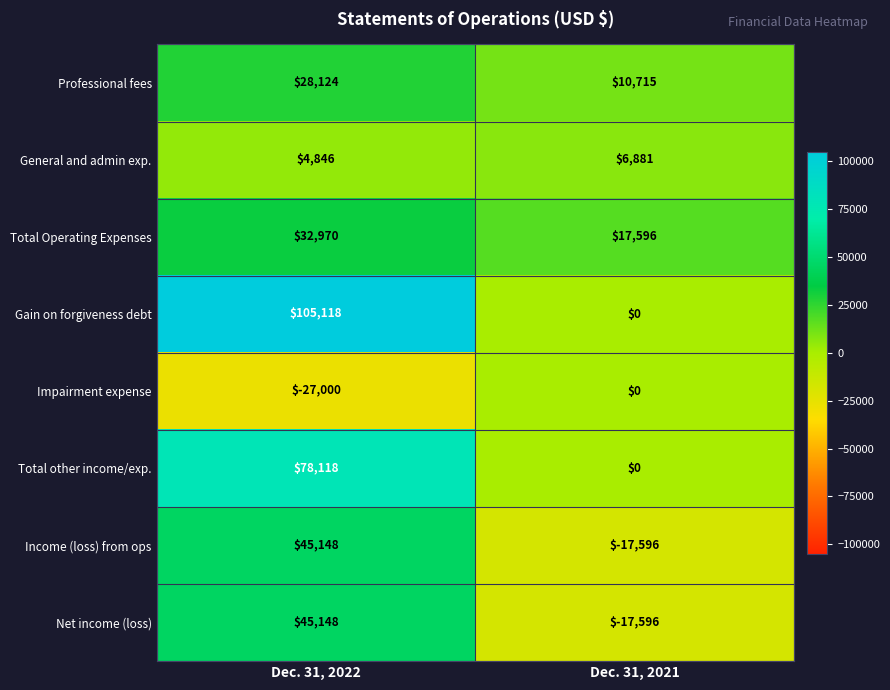

Is the value of Gain on forgiveness debt at Dec. 31, 2021 greater than the value of Total other income/exp. at Dec. 31, 2022?

No